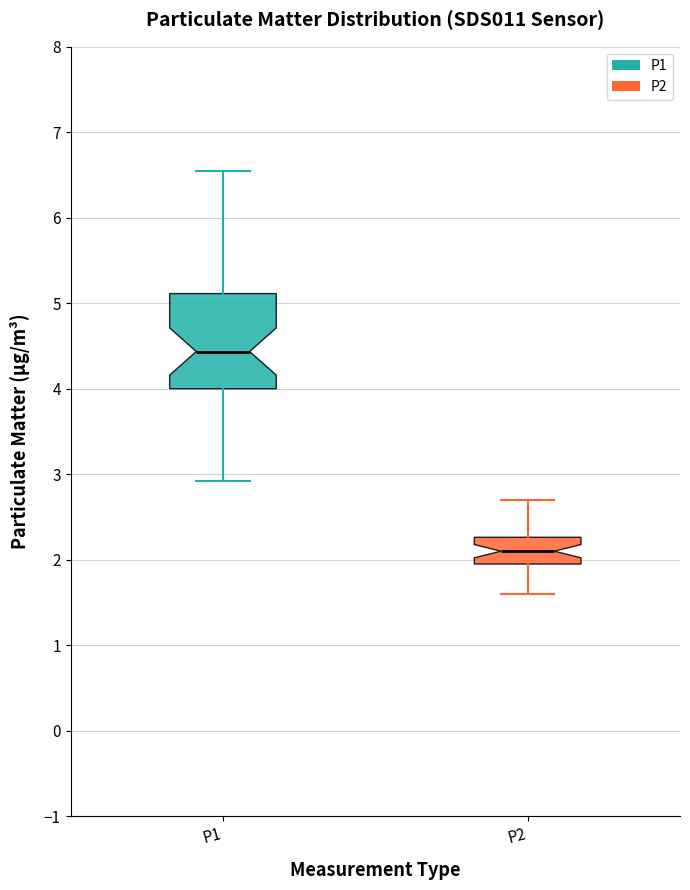

Comparing the boxes themselves (not the whiskers), which one is the tallest?

P1